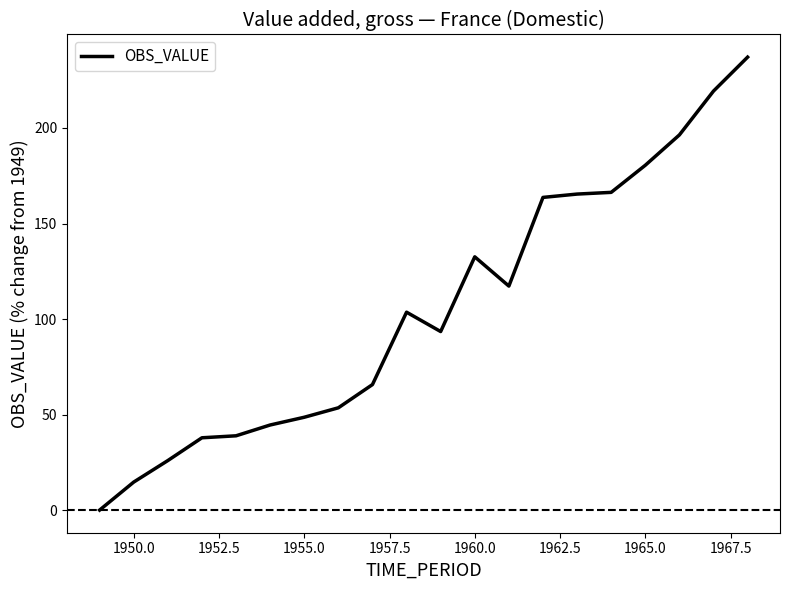

What is the greatest value displayed?

237.1